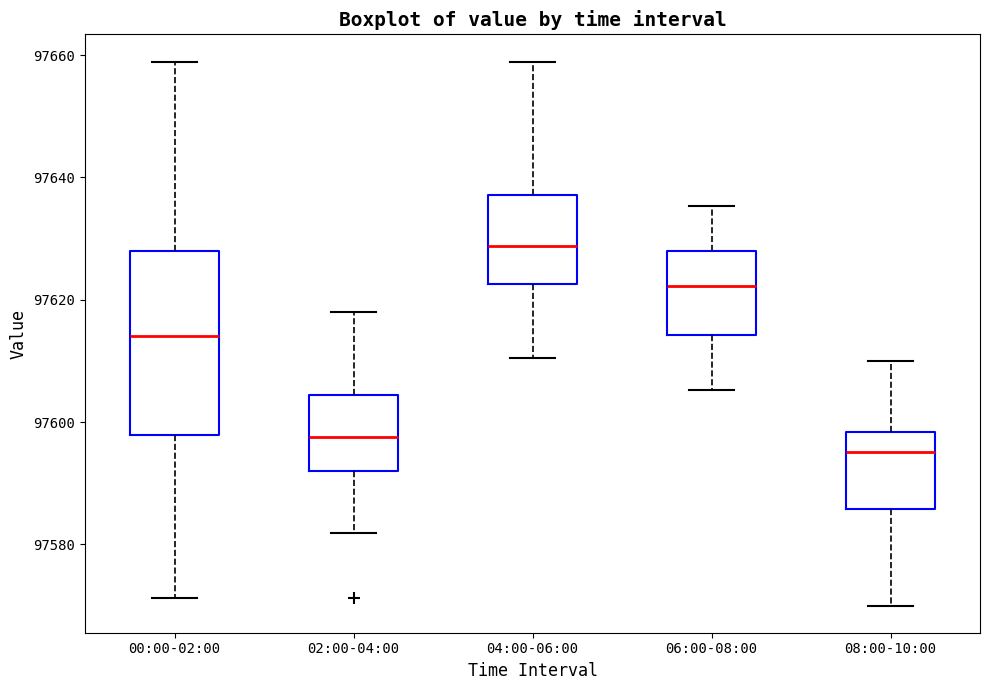

Reading left to right, transcribe this box plot: for each box, give where its median line is, the range the box spans, and where its two whiskers end, as read against the y-axis. The values are not printed on the chart, so give them approximately, as read against the axis.

00:00-02:00: median 97614, box 97598 to 97628, whiskers 97572 to 97658
02:00-04:00: median 97598, box 97592 to 97604, whiskers 97582 to 97618
04:00-06:00: median 97628, box 97622 to 97638, whiskers 97610 to 97658
06:00-08:00: median 97622, box 97614 to 97628, whiskers 97606 to 97636
08:00-10:00: median 97596, box 97586 to 97598, whiskers 97570 to 97610